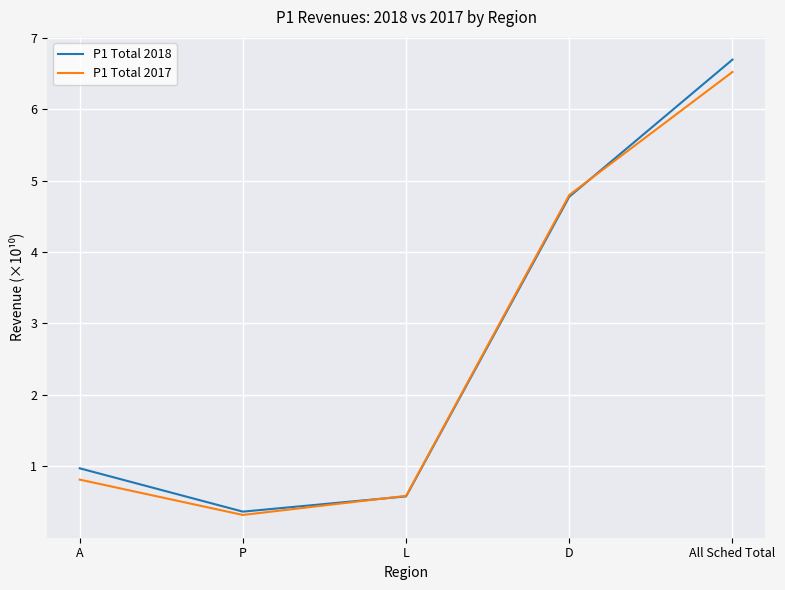

What is the sum of the P1 Total 2017 values at A and D?

5.6